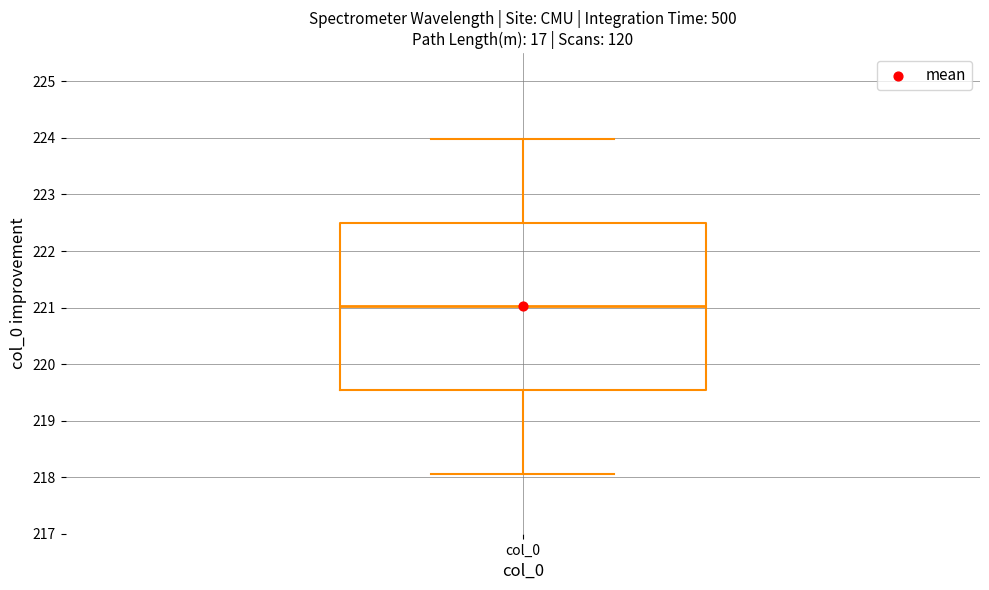

Where does the upper whisker of the box for col_0 end on the y-axis? The values are not printed on the chart, so give them approximately, as read against the axis.

224.0